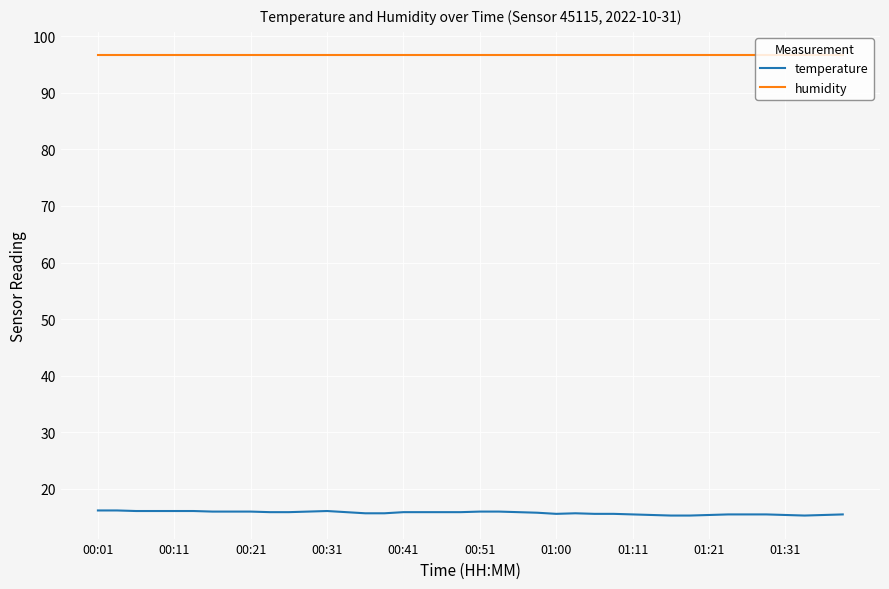

True or false: humidity and temperature cross at least once.

False